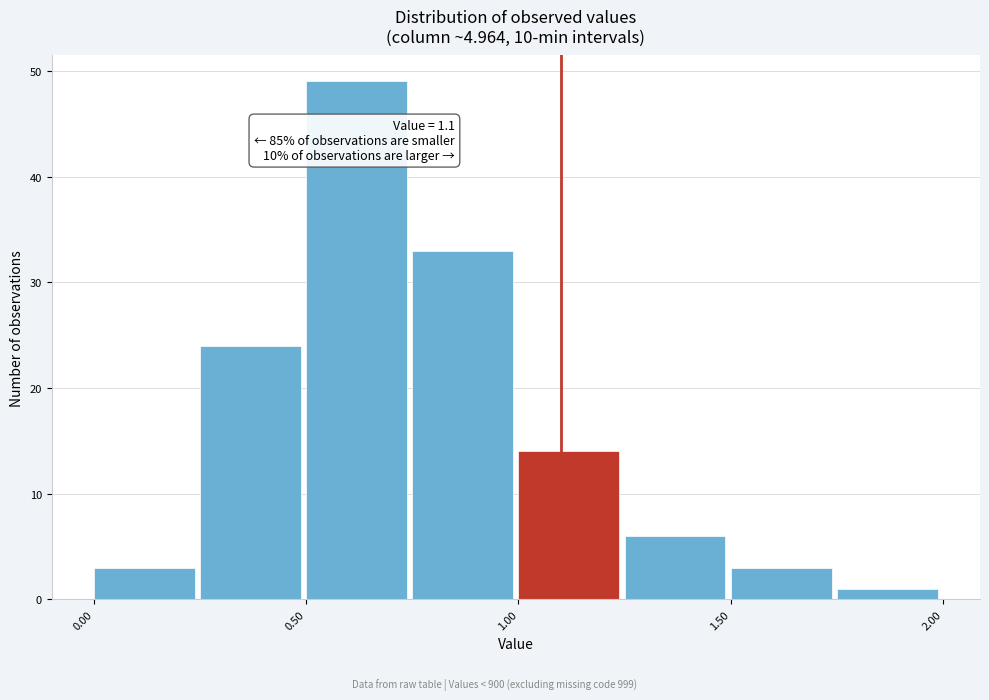

Over which range of the x-axis is the bar tallest?

0.50 to 0.75